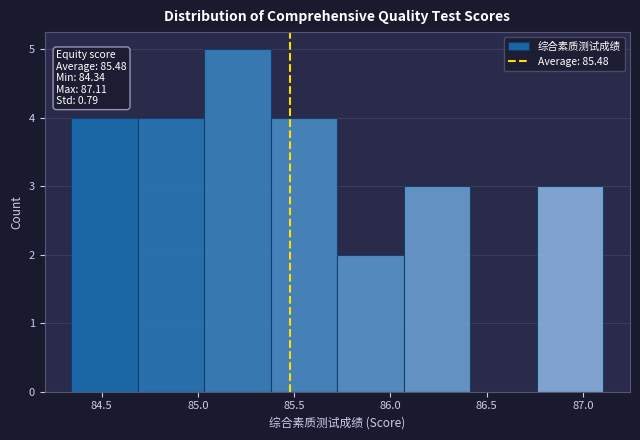

Which range on the x-axis has the tallest bar?

85.05 to 85.40